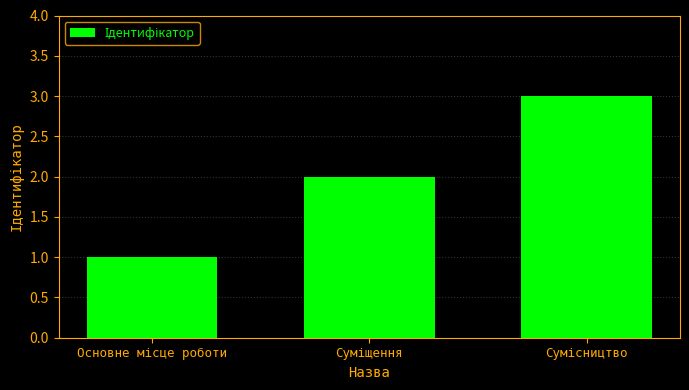

What is the sum of all values?

6